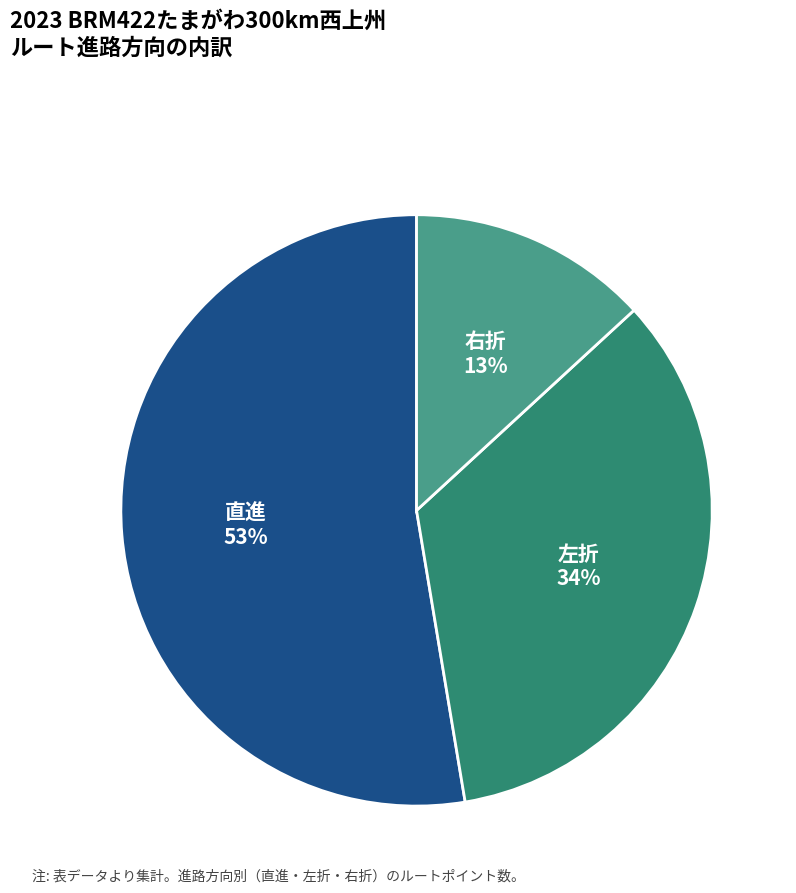

Is there a majority slice in this chart?

Yes